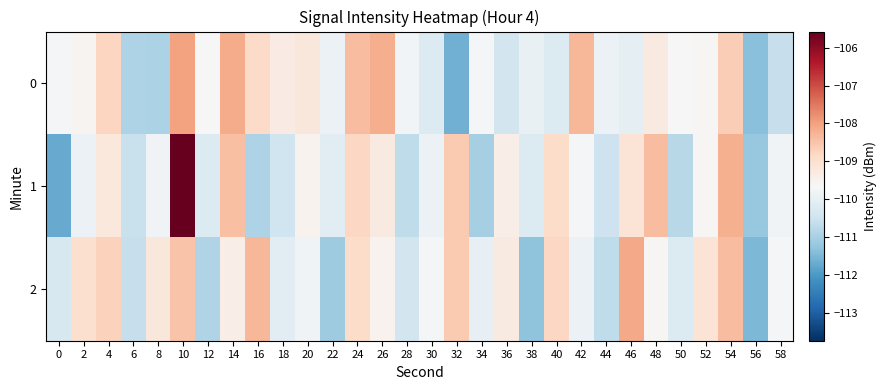

Between 12 and 54, which is larger?

54